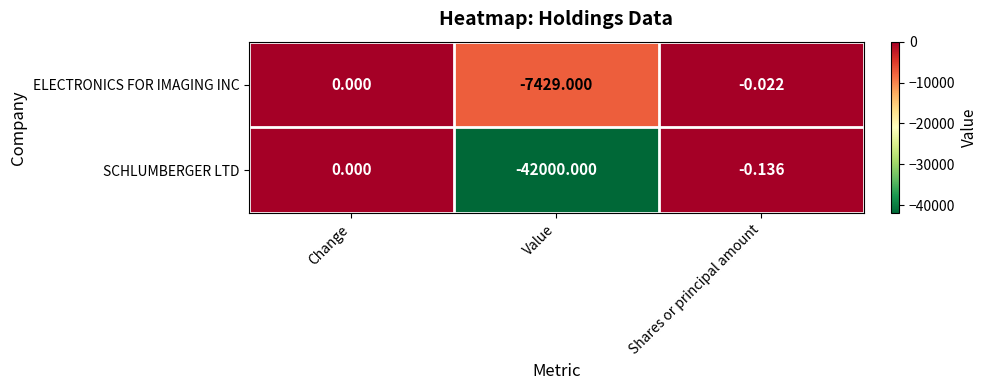

At which category does the chart reach its minimum across all series?

Value